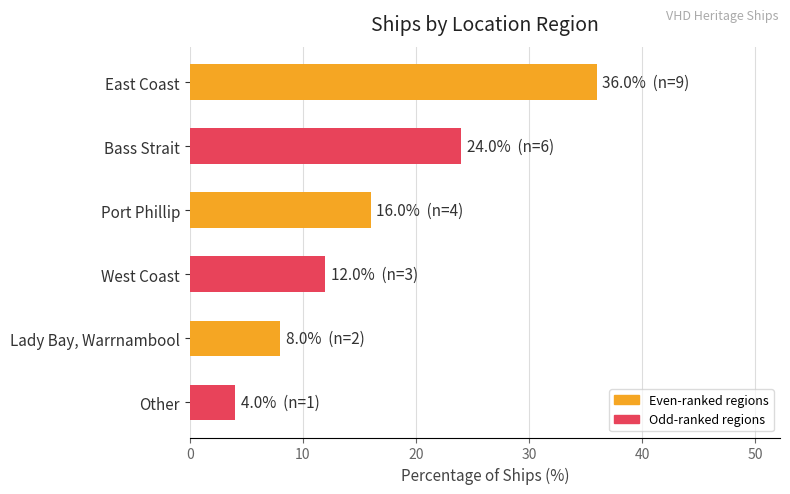

The value at Bass Strait is 8. True or false?

False